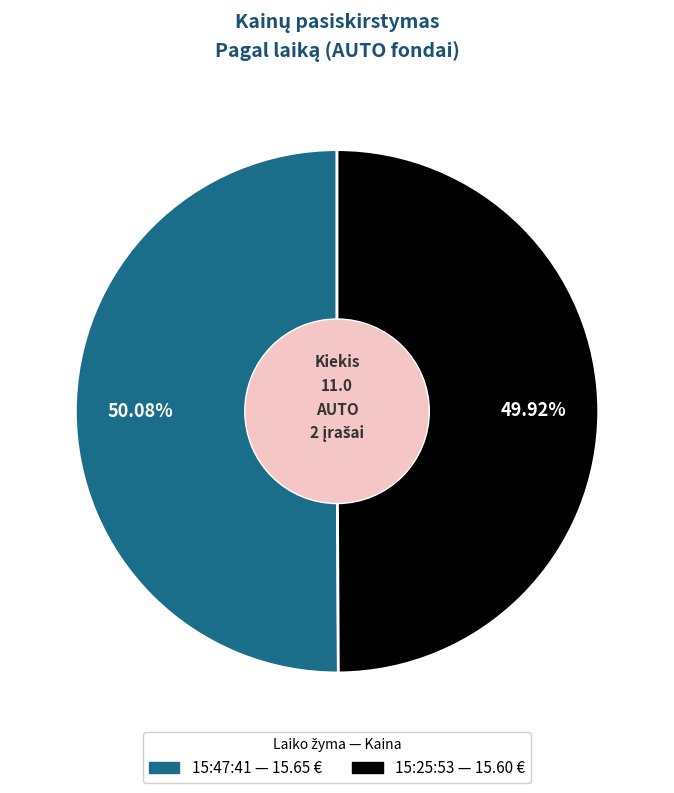

Do 15:25:53 — 15.60 € and 15:47:41 — 15.65 € together represent more than half of the pie?

Yes